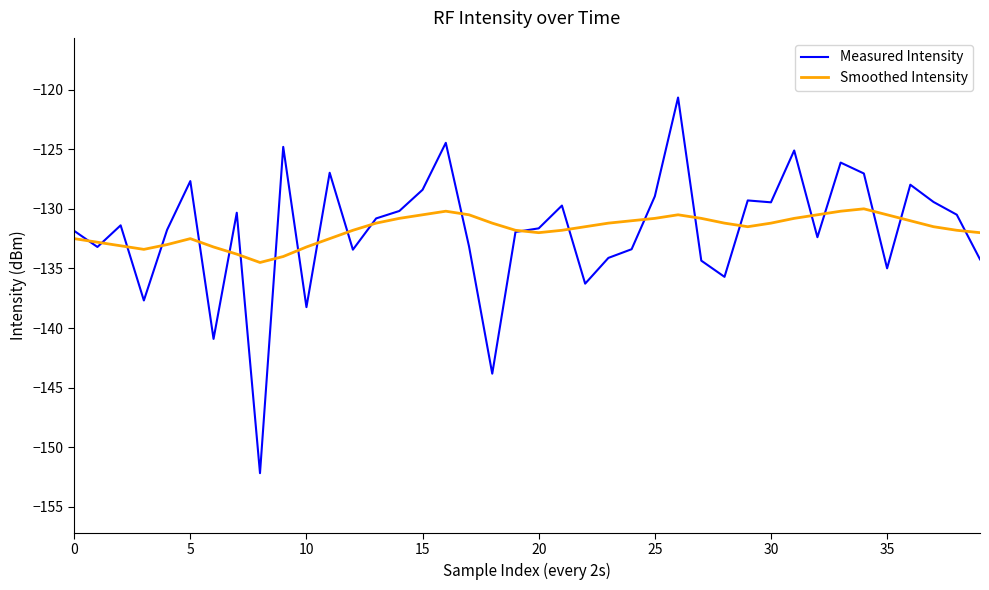

After their last crossing, which series has the higher values: Measured Intensity or Smoothed Intensity?

Smoothed Intensity